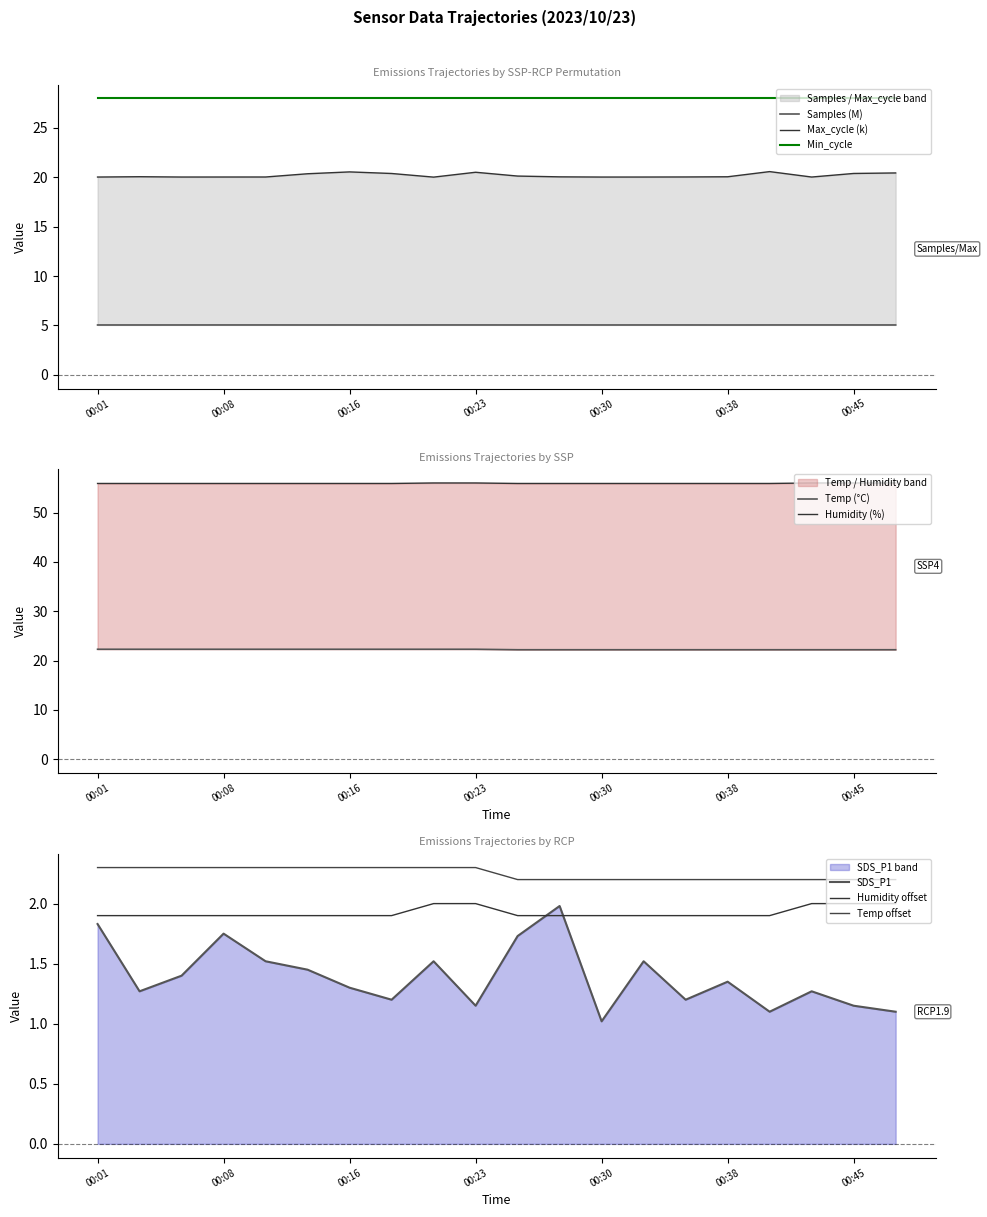

Does the chart display data point markers on the line(s)?

No